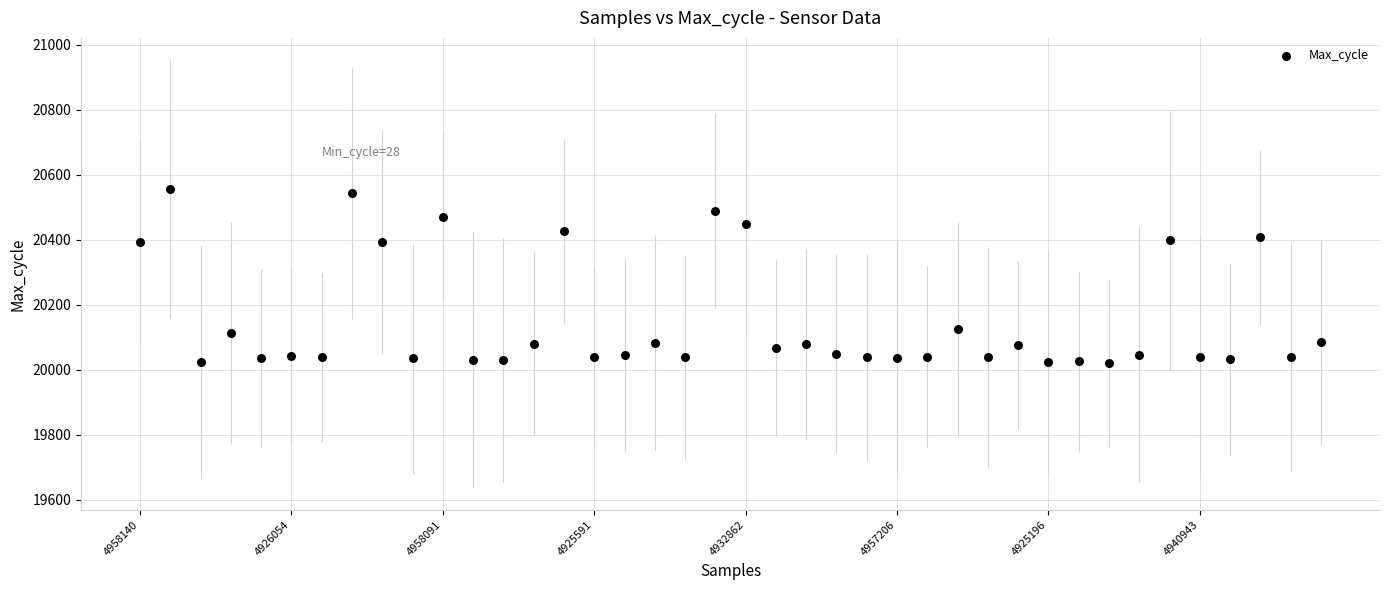

What is the range of Y values (max minus min)?

536